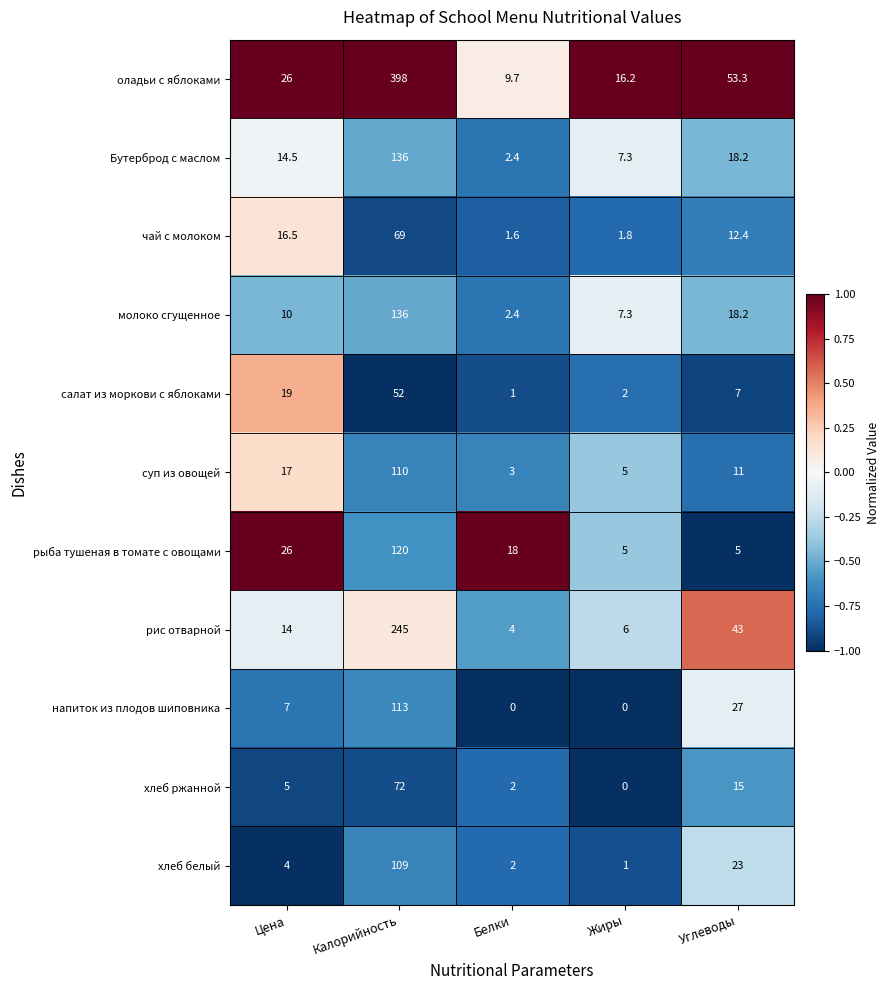

Between Цена and Жиры, which series saw the biggest shift?

рыба тушеная в томате с овощами